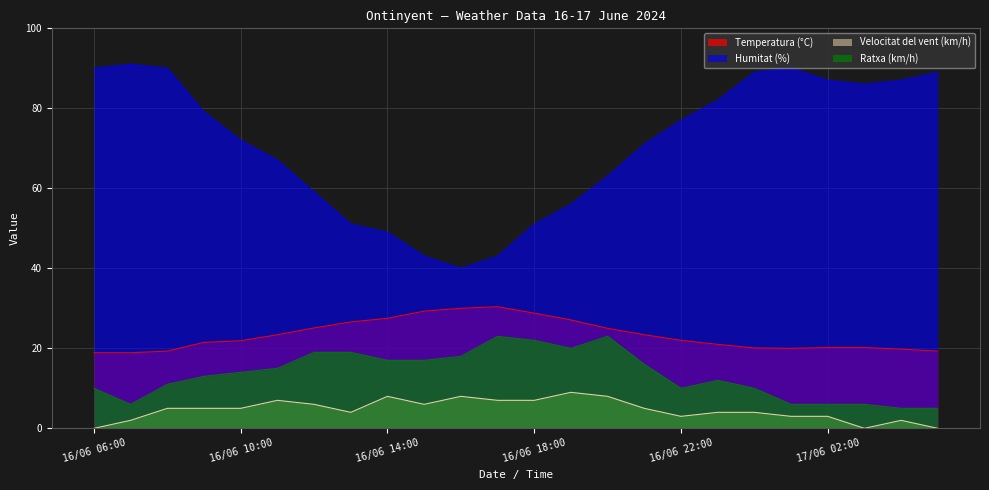

Does the chart display data point markers on the line(s)?

No